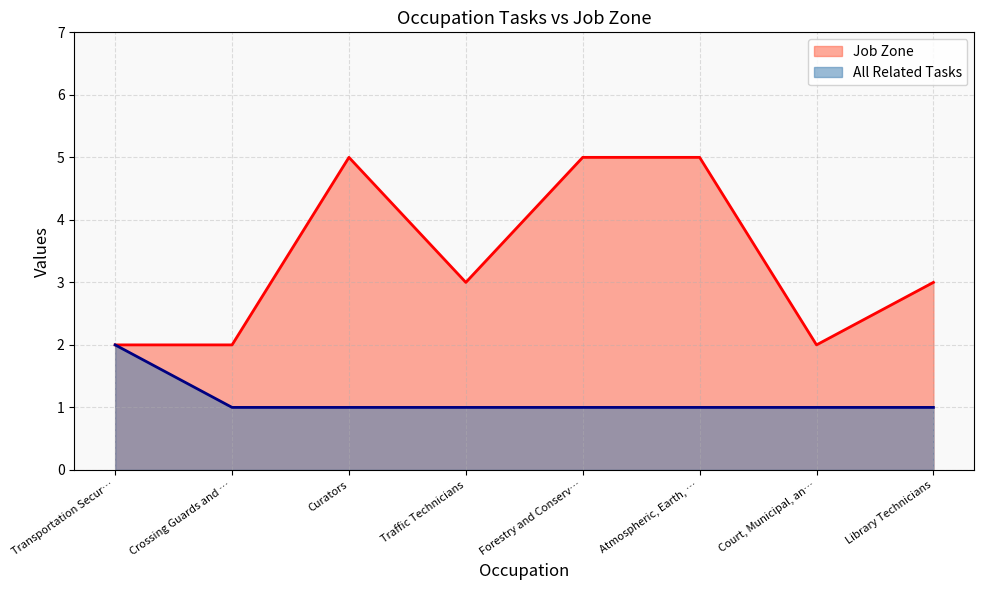

True or false: All Related Tasks and Job Zone intersect in this chart.

False